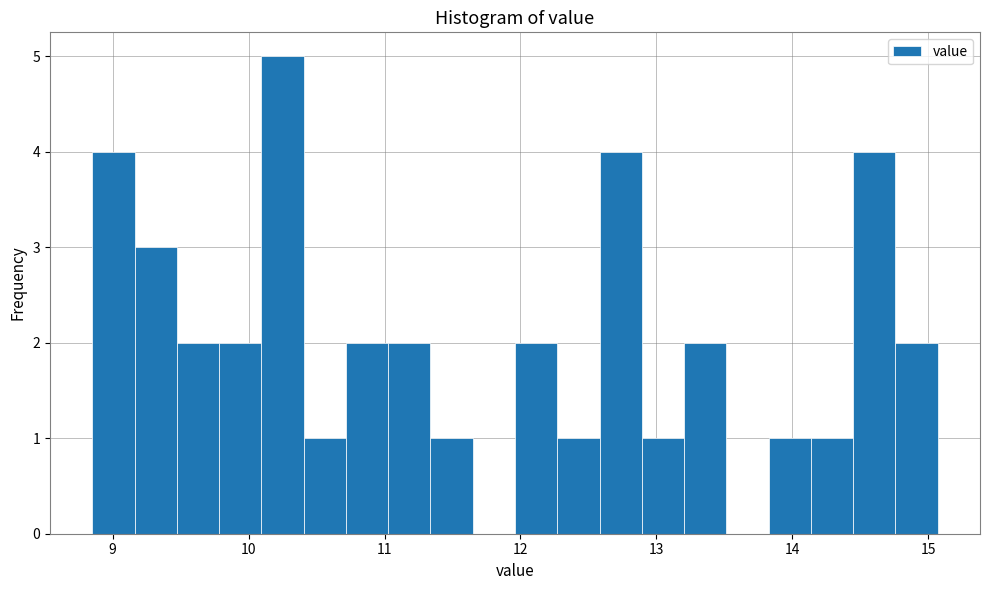

Around what value on the x-axis is the tallest bar? Give the approximate position of its centre, as read against the axis.

10.2